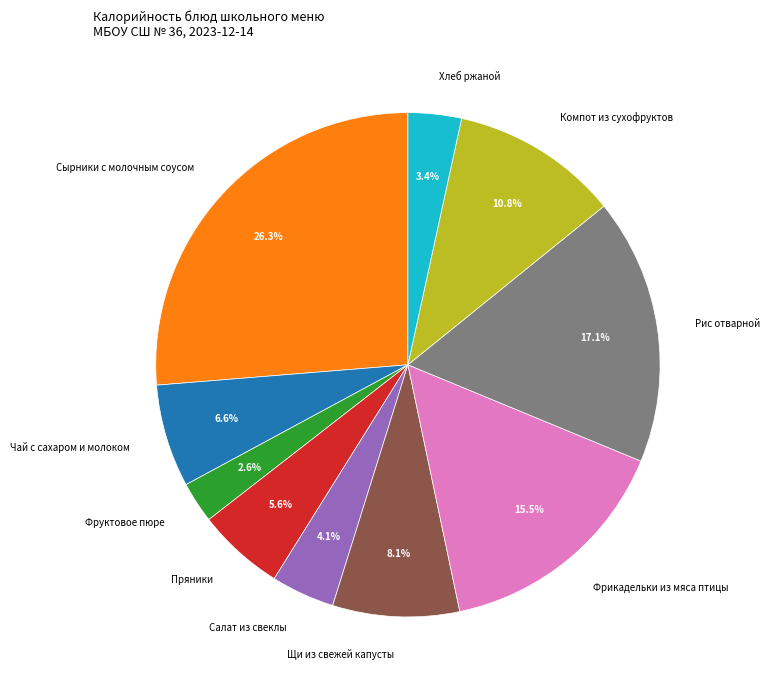

Which category has the smallest portion of the pie?

Фруктовое пюре